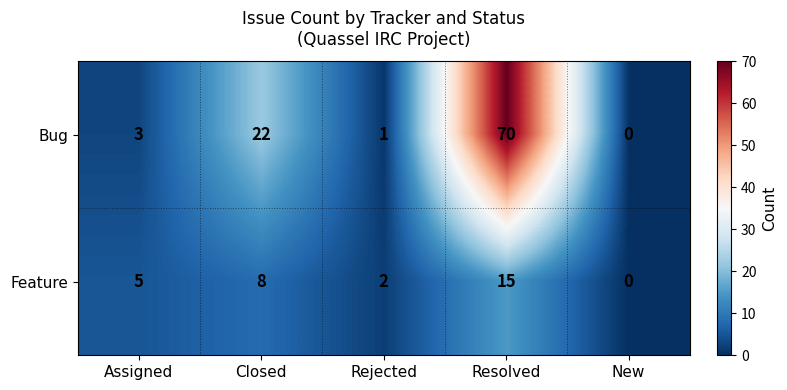

The value of Feature at New is 0. True or false?

True